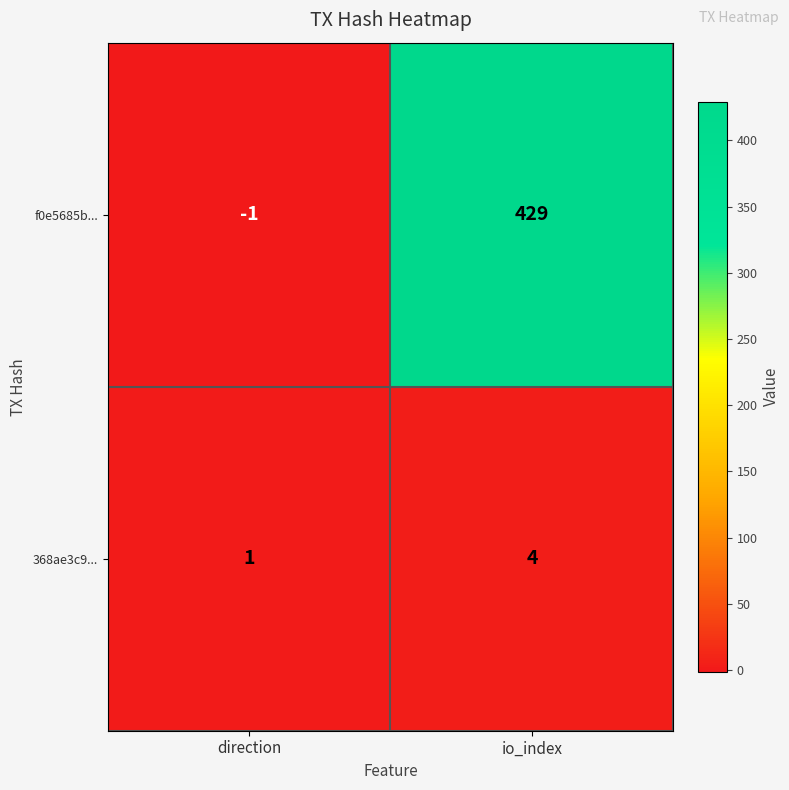

Rank the series at direction from lowest to highest value.

f0e5685b..., 368ae3c9...